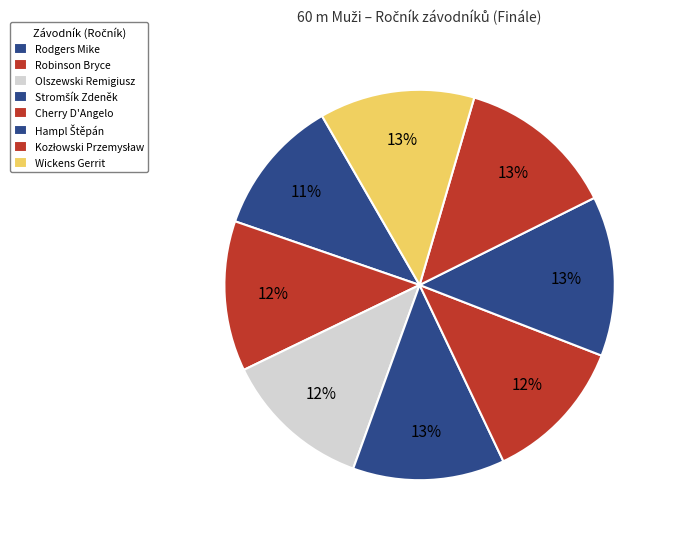

To the nearest percent, what percentage of the pie is Hampl Štěpán?

13%